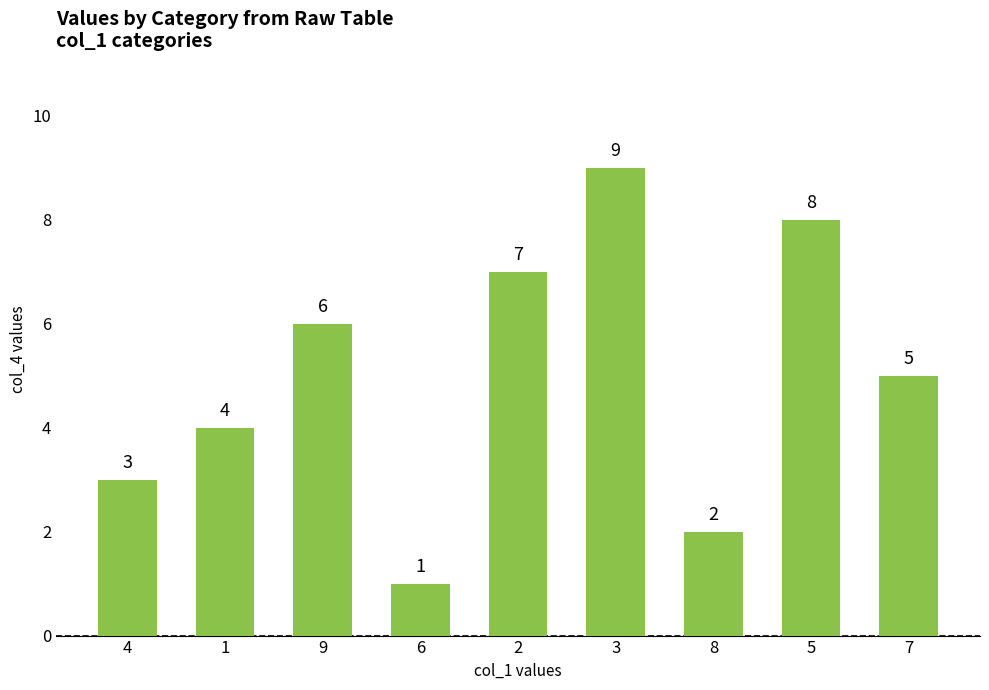

What is the difference between the maximum and minimum values?

8